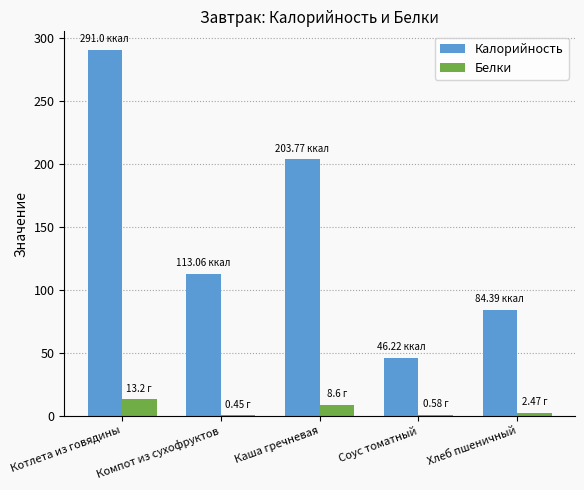

Which category has the highest value across all series?

Котлета из говядины